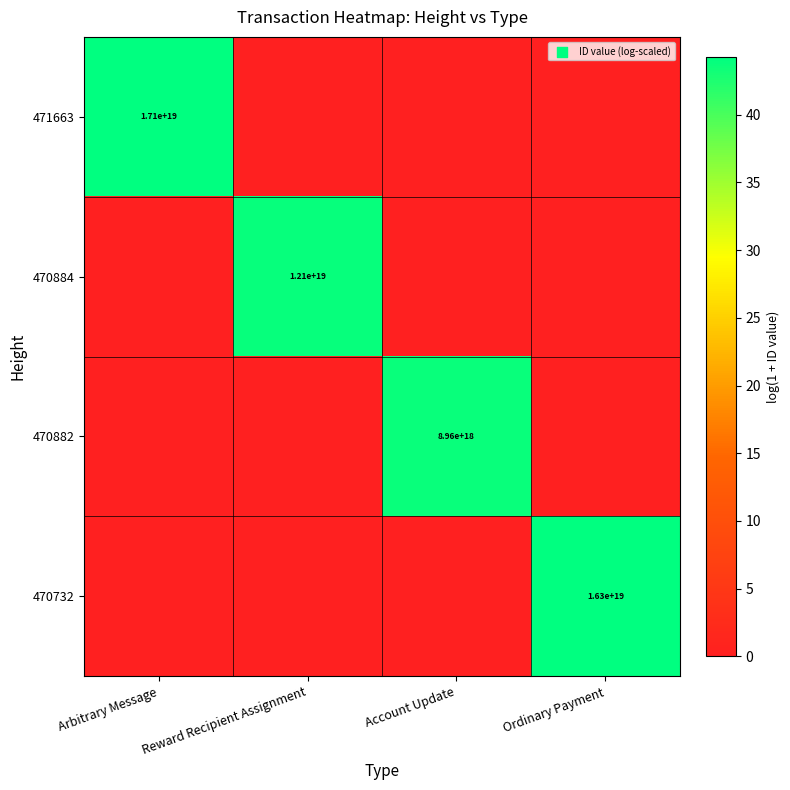

True or false: 470732 has a value of 10517253526529875968 at Ordinary Payment.

False